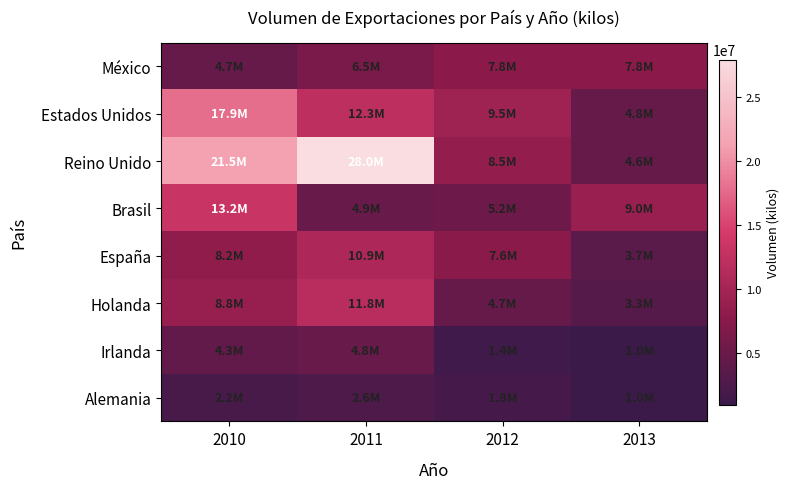

Reading right to left, extract all data points from this chart.

México: 2013=7767355.0	2012=7783725.0	2011=6458000.0	2010=4691680.0
Estados Unidos: 2013=4770777.3	2012=9511296.9	2011=12263250.2	2010=17887552.1
Reino Unido: 2013=4597707.8	2012=8504372.3	2011=27952142.6	2010=21492817.0
Brasil: 2013=8964253.6	2012=5236187.1	2011=4857273.7	2010=13231394.6
España: 2013=3694206.0	2012=7639368.0	2011=10870319.6	2010=8163177.0
Holanda: 2013=3279163.3	2012=4732534.0	2011=11817065.2	2010=8807191.7
Irlanda: 2013=1000000.0	2012=1424584.0	2011=4846194.0	2010=4296683.0
Alemania: 2013=1014821.5	2012=1844735.0	2011=2642380.0	2010=2188214.0